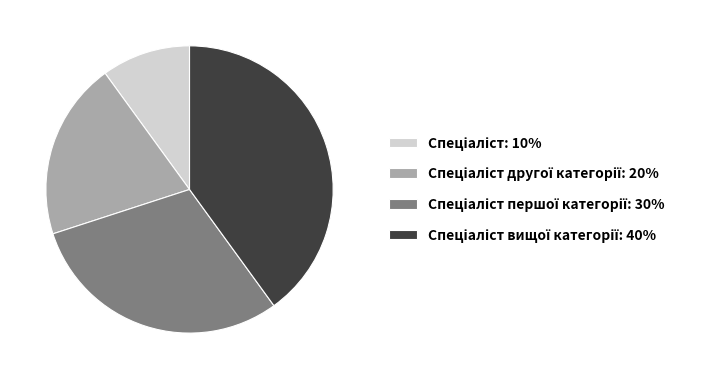

Does any single category account for the majority?

No